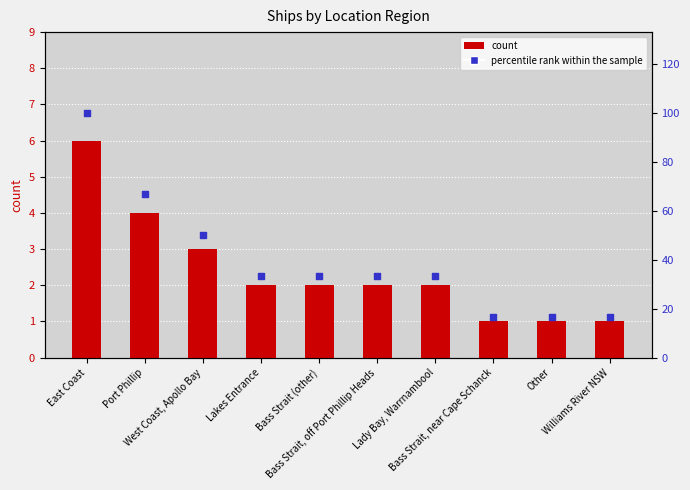

Which series contains the lowest Y value?

count